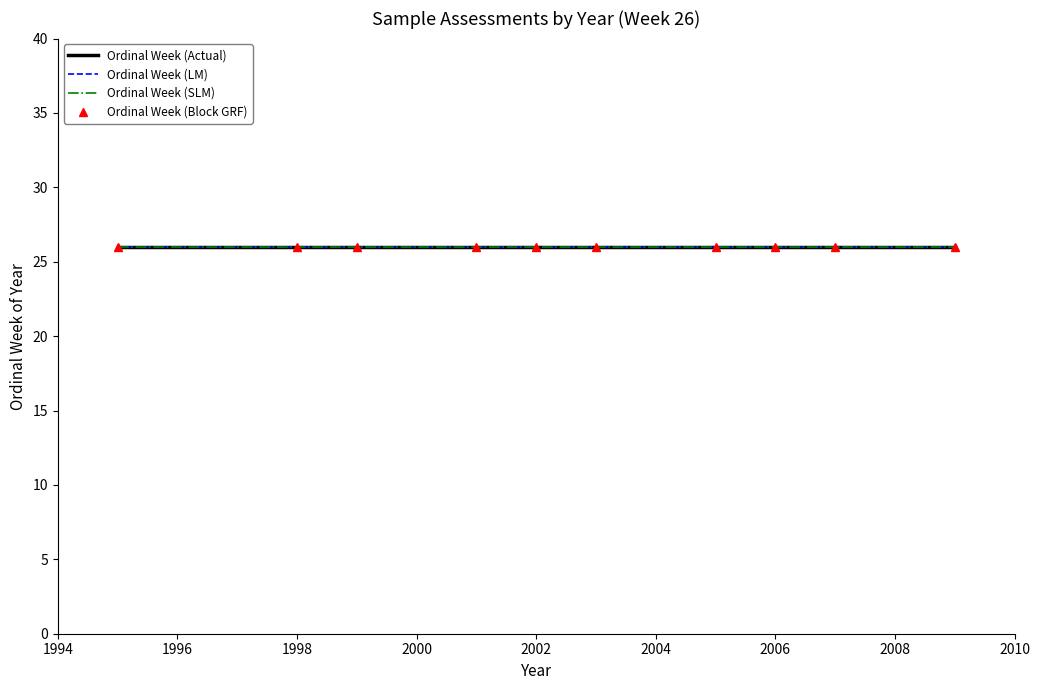

True or false: Ordinal Week and Year intersect in this chart.

False